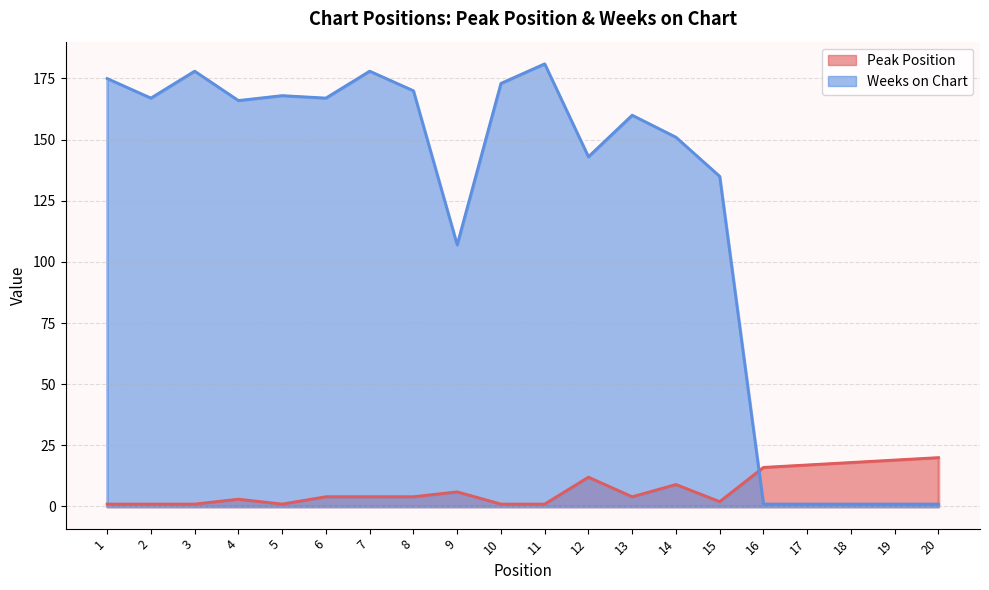

The value of Weeks on Chart at 14 is 251. True or false?

False